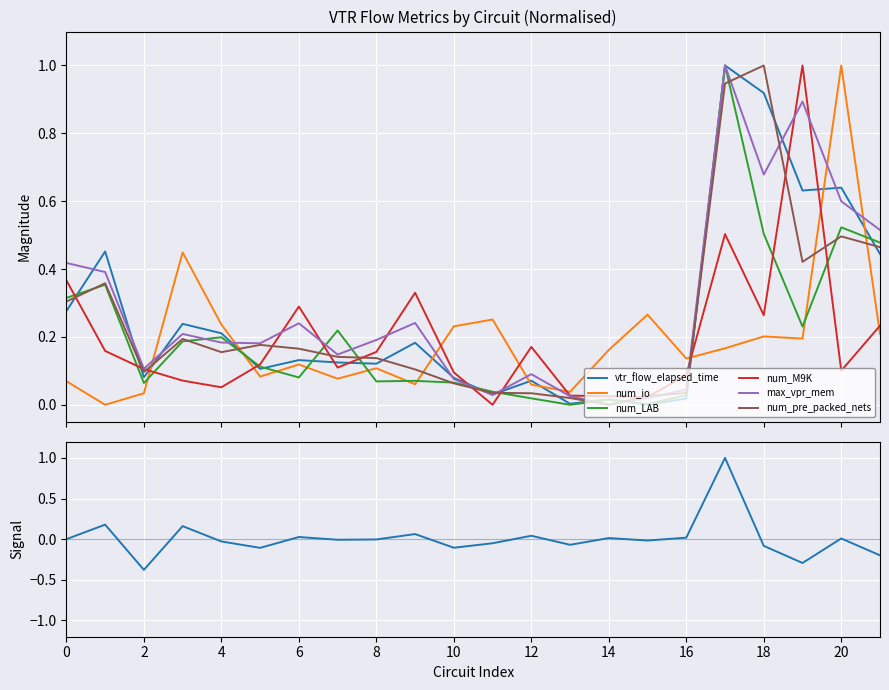

What is the value of the num_io point at the 16th from the left?

0.3